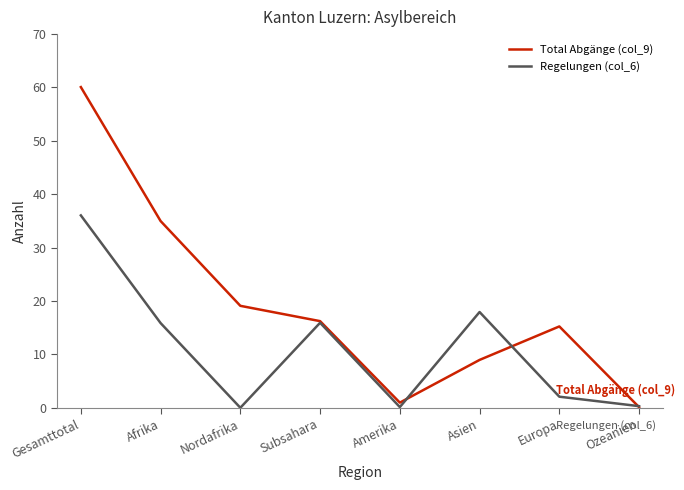

What position from the right is Amerika?

4